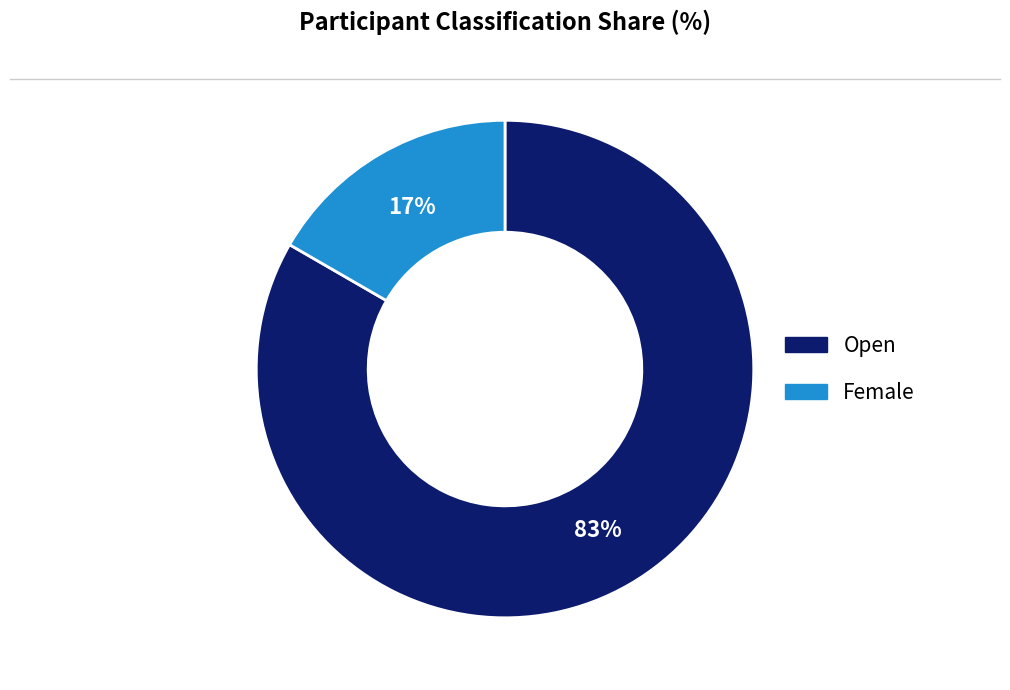

Which slice represents more than half of the pie?

Open